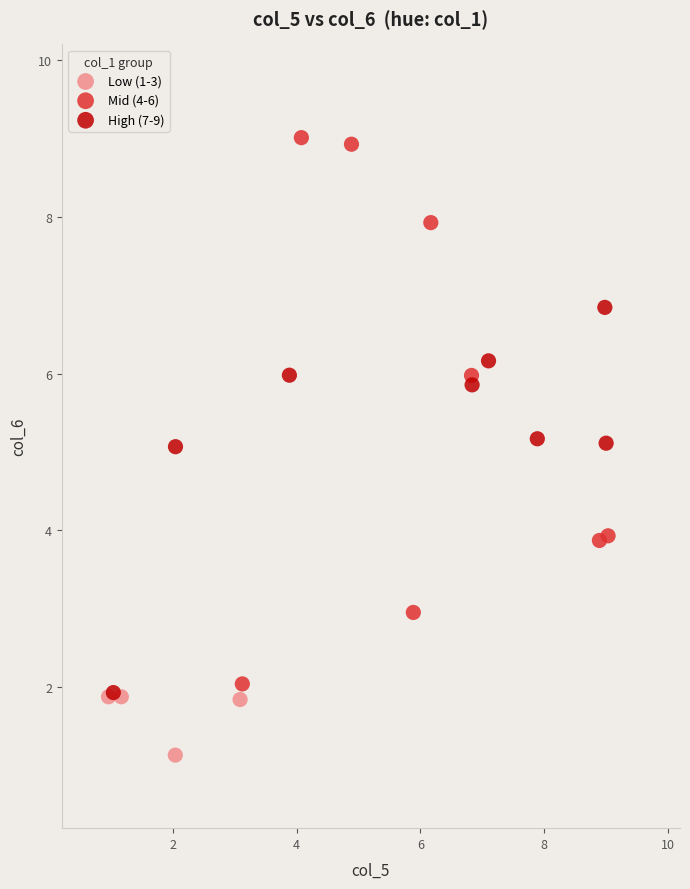

What are all the series names shown in the legend?

Low (1-3), Mid (4-6), High (7-9)